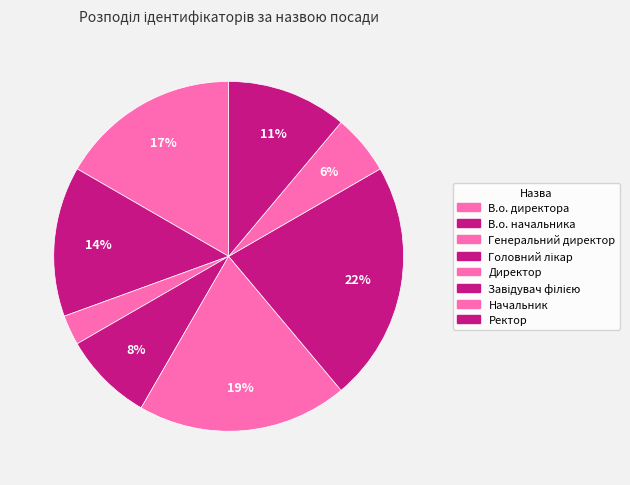

To the nearest percent, what is the average slice percentage?

12%